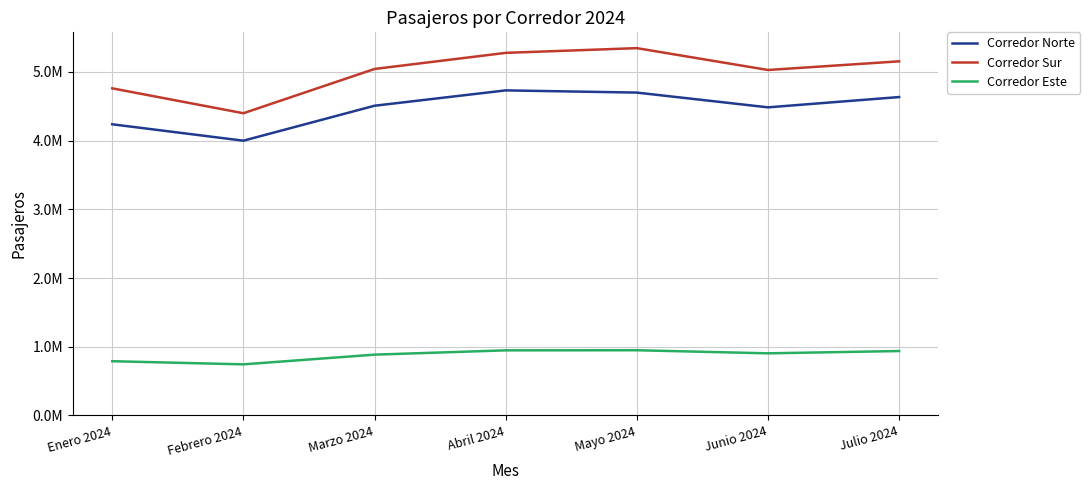

Does the chart have visible grid lines?

Yes